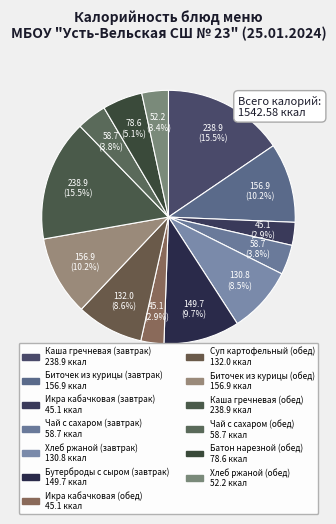

The Каша гречневая (завтрак) slice represents 15% of the pie. True or false?

True